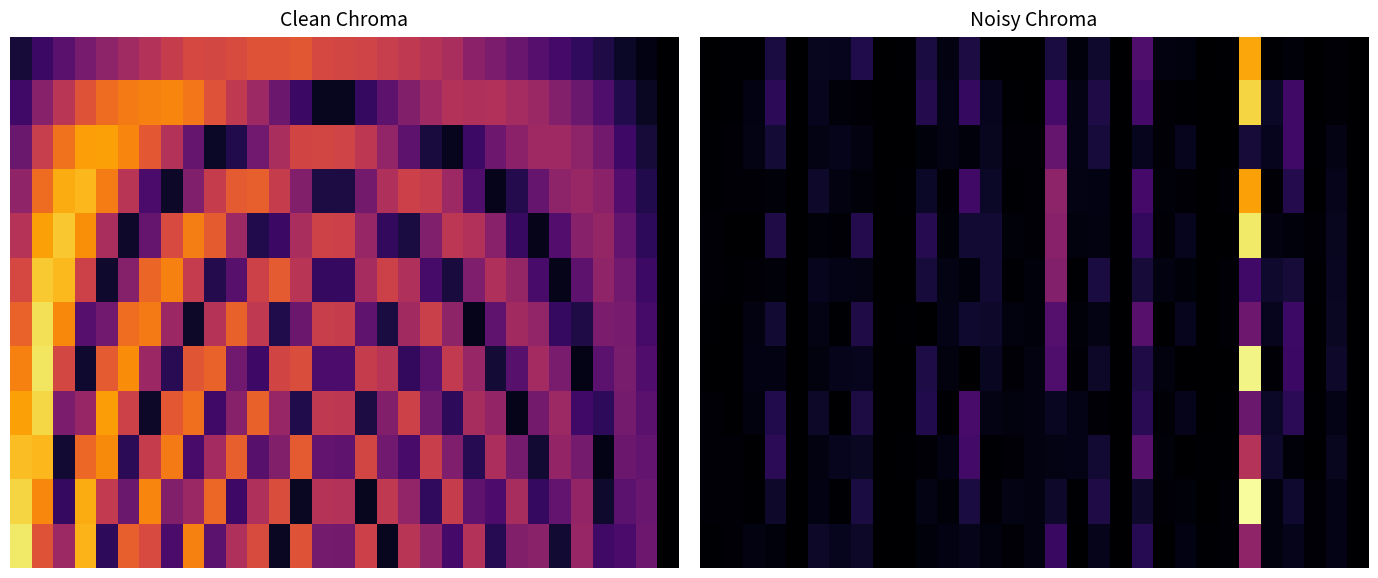

What is the maximum value shown in the chart?

12.9